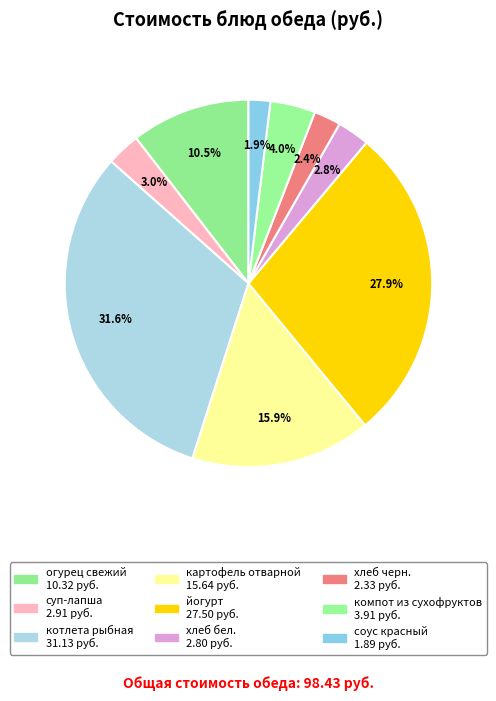

Approximately how many times larger is the value at суп-лапша compared to огурец свежий?

0.3